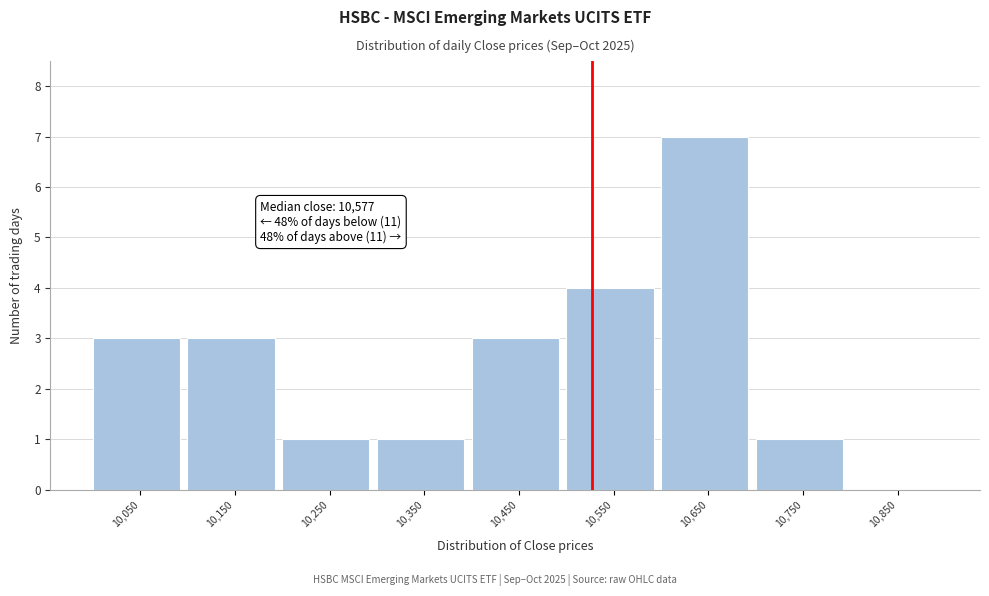

Reading left to right, what are all the values shown in this chart?

10,050=3	10,150=3	10,250=1	10,350=1	10,450=3	10,550=4	10,650=7	10,750=1	10,850=0